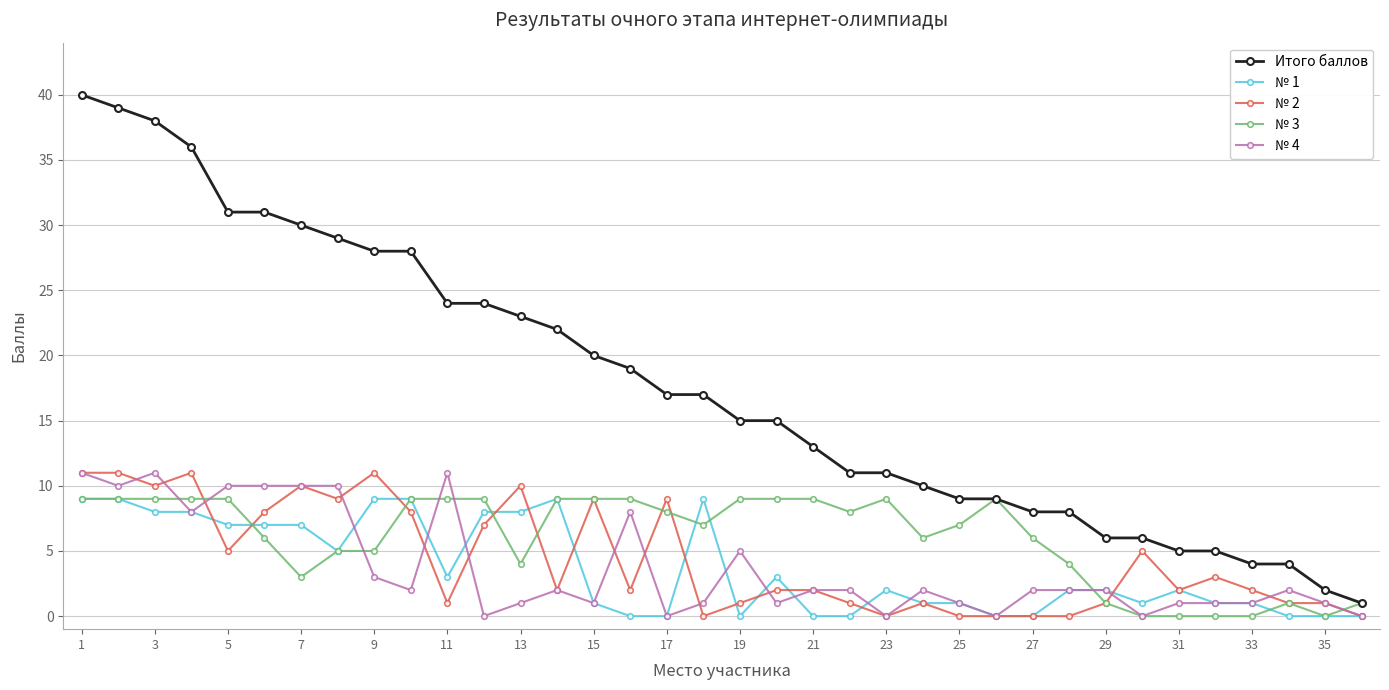

What is the difference between the second highest and second lowest values in the № 4 series?

11